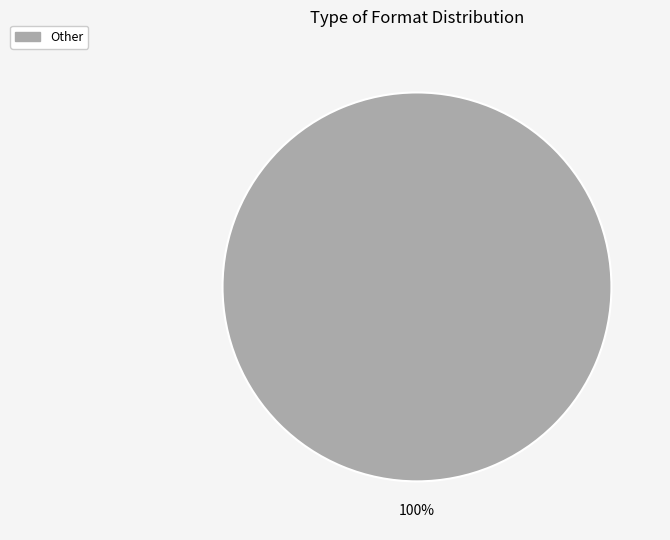

Does any single category account for the majority?

Yes